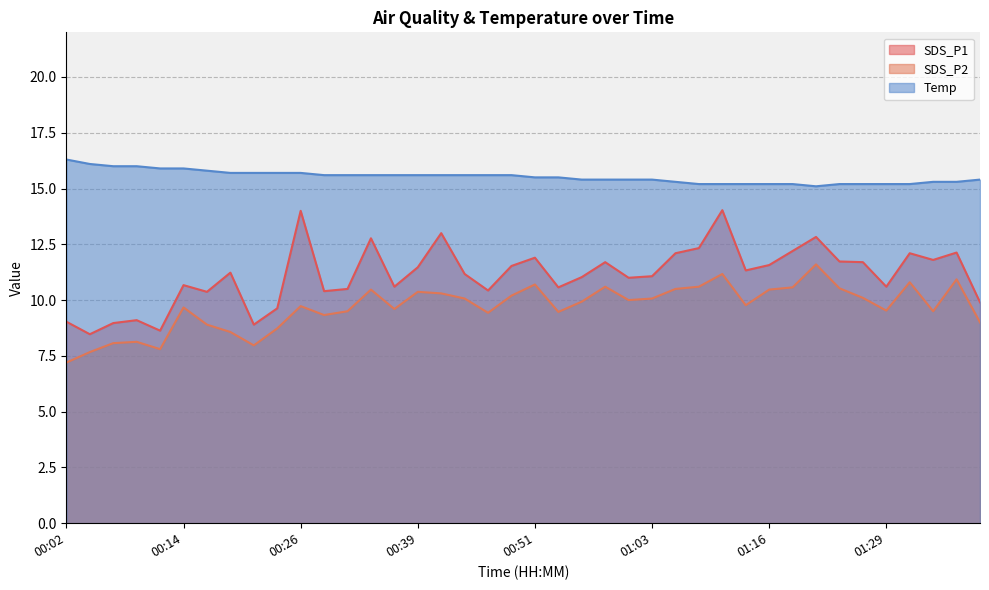

At which category is the sum across all series the highest?

01:11